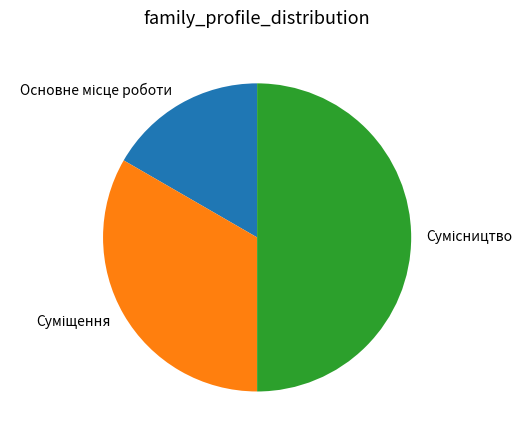

The Сумісництво slice represents 50% of the pie. True or false?

True